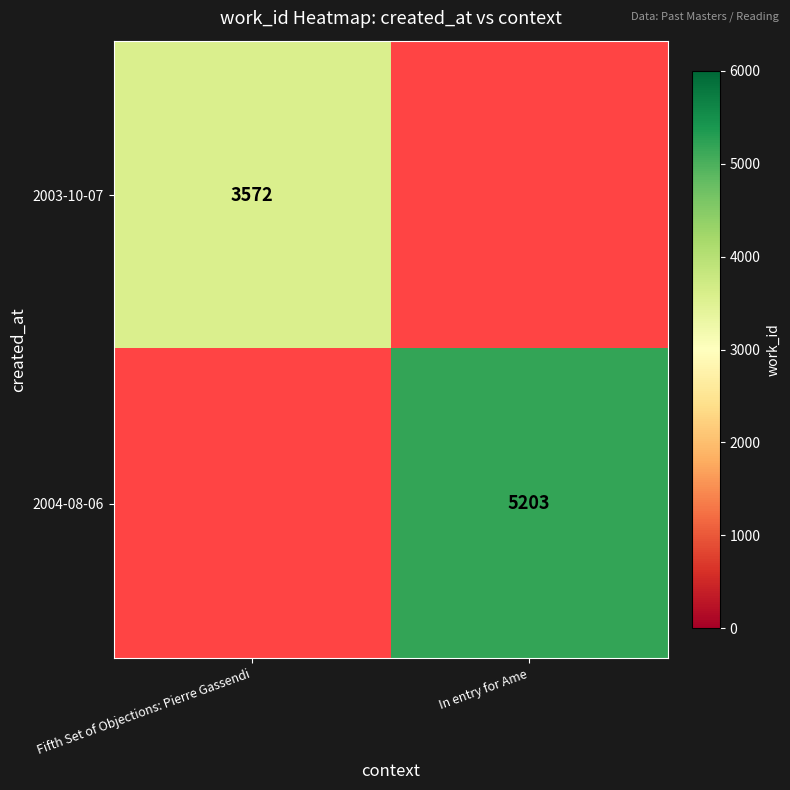

At how many categories does at least one series exceed 4859?

1